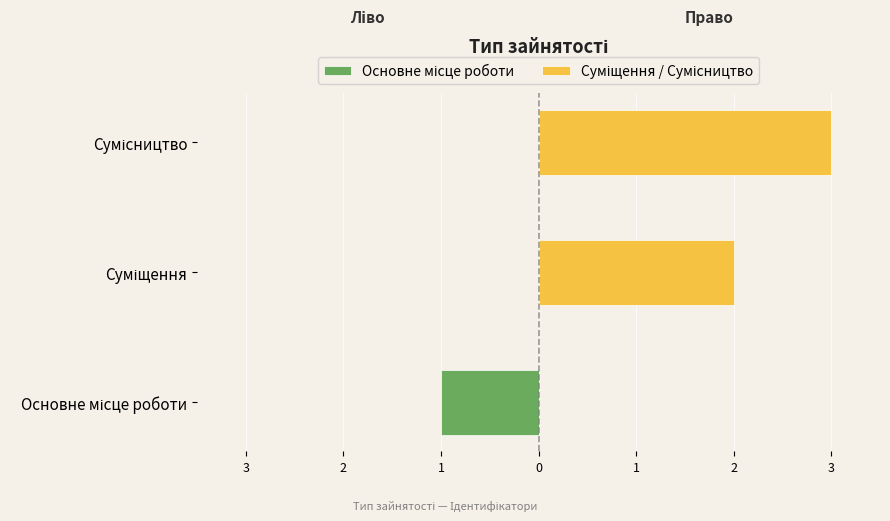

Which has a higher value, Сумісництво or Суміщення?

Сумісництво